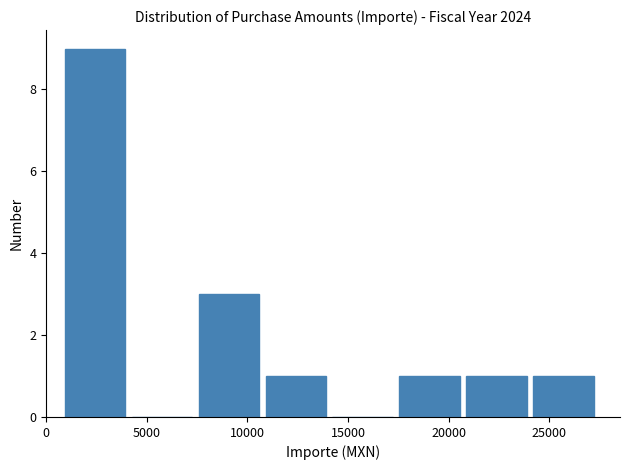

Reading left to right, list every bar in this chart as the range it spans on the x-axis followed by its height. Neither the bar edges nor the heights are printed on the chart, so give them approximately, as read against the axes.

500 to 4000: 9
4000 to 7500: 0
7500 to 10500: 3
10500 to 14000: 1
14000 to 17500: 0
17500 to 20500: 1
20500 to 24000: 1
24000 to 27500: 1